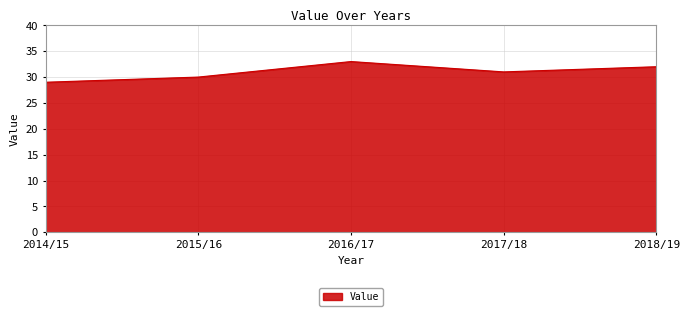

Which category has the lowest value across all series?

2014/15